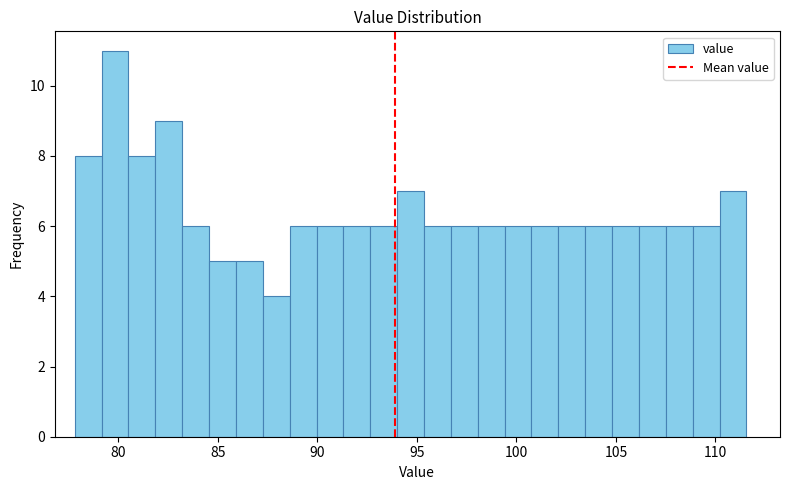

Around what value on the x-axis is the tallest bar? Give the approximate position of its centre, as read against the axis.

80.0